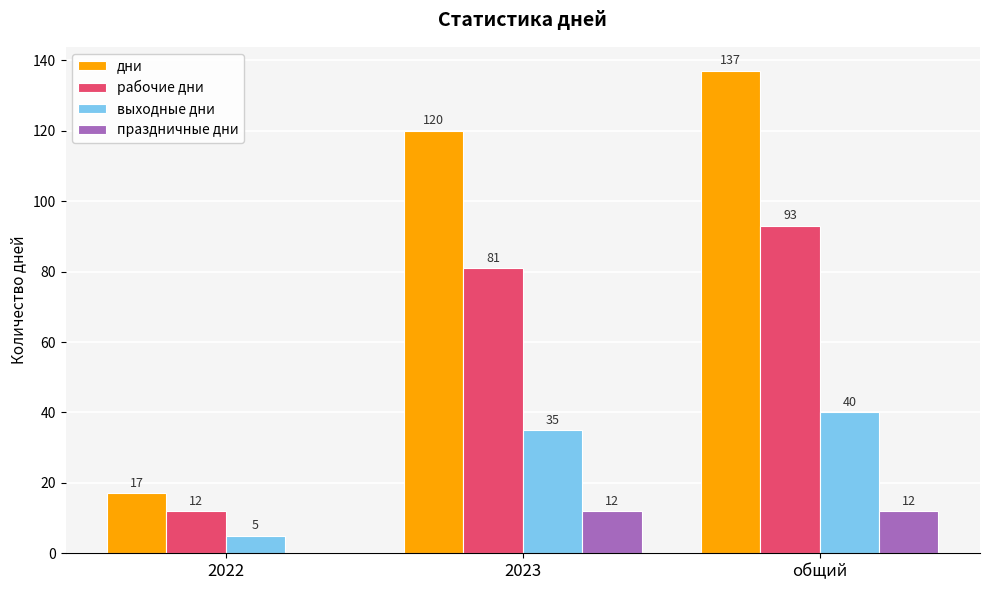

Where is дни nearest to the value 77?

2023